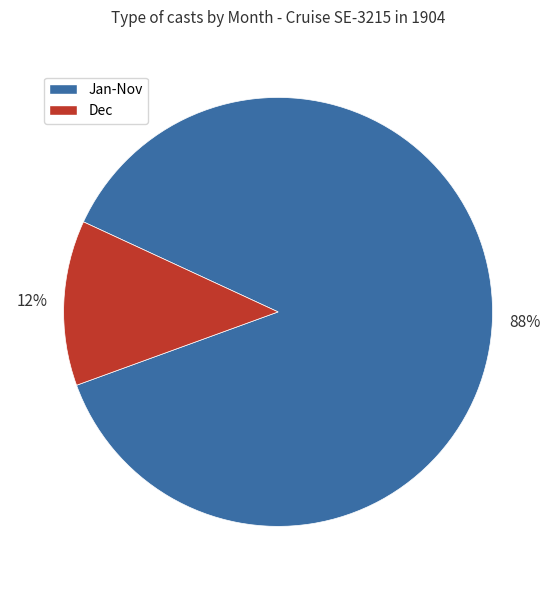

To the nearest percent, what is the average slice percentage?

50%